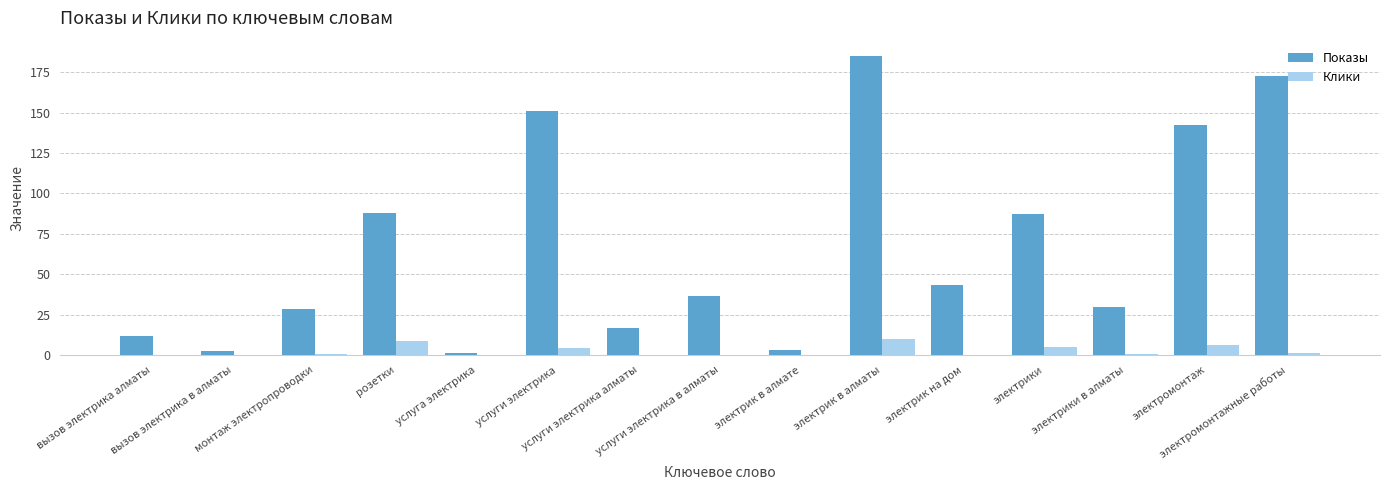

Which series has the largest total across all categories?

Показы